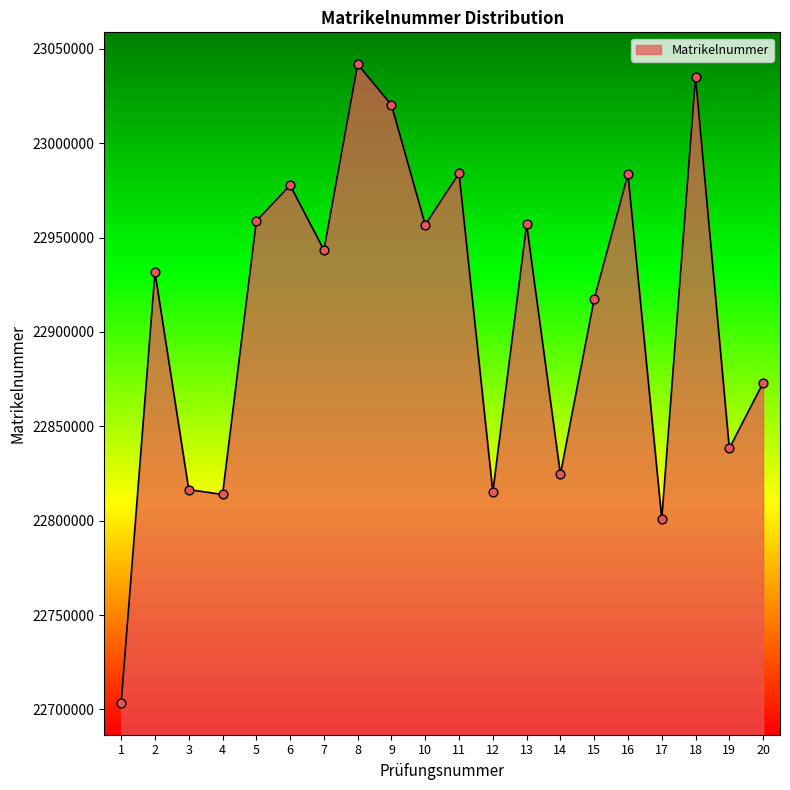

What is the change in value from 7 to 19?

-105124